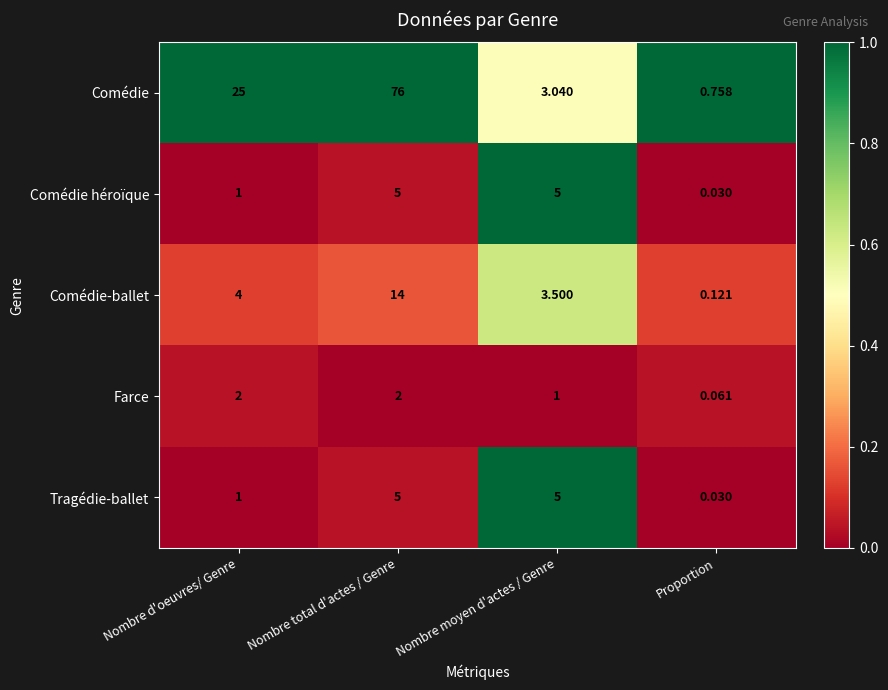

At which label is Comédie closest to 38?

Nombre d'oeuvres/ Genre